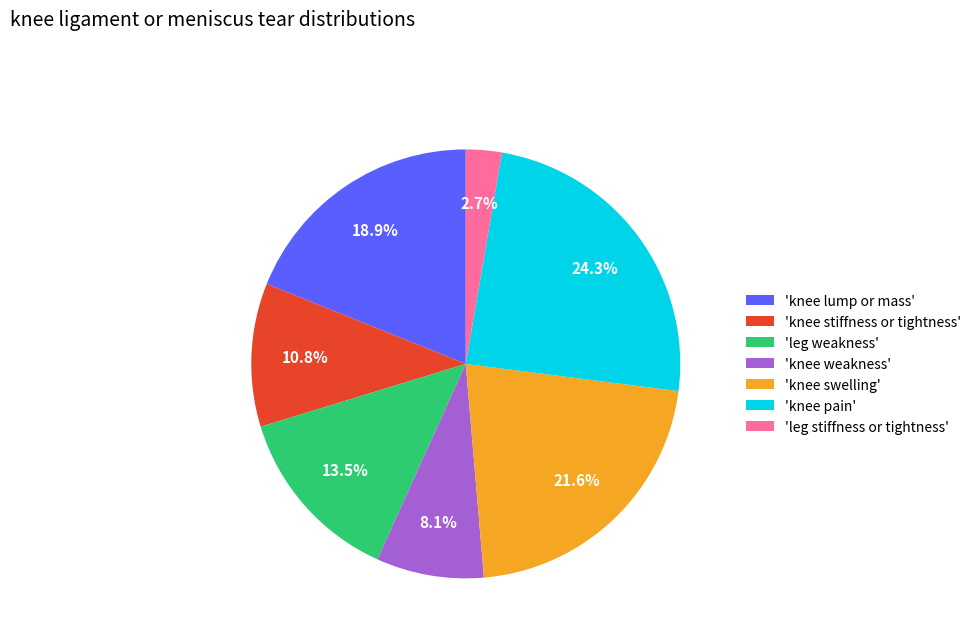

How much of the chart is everything except 'knee weakness'?

91.9%